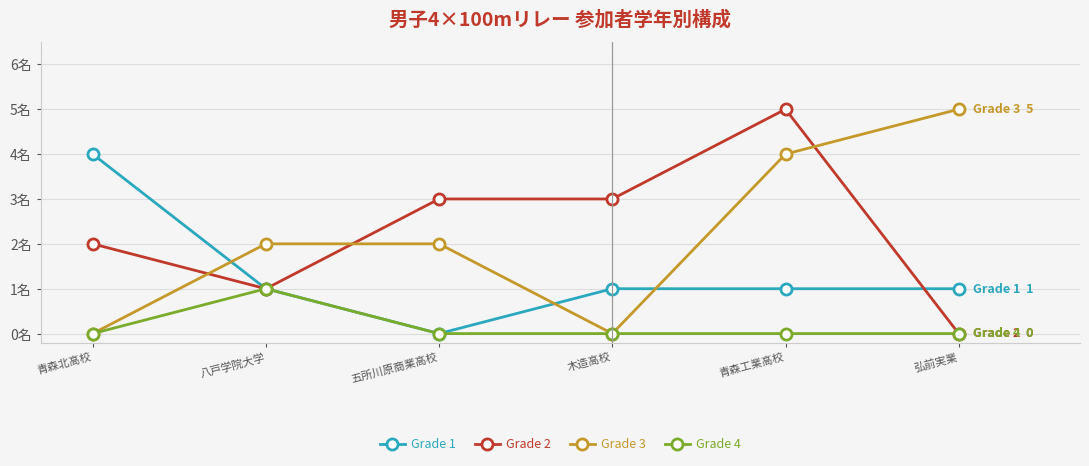

What is the label of the 4th point from the left?

木造高校